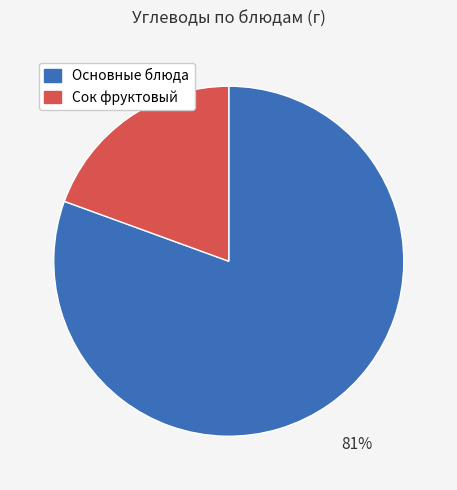

Count the number of slices in the pie.

2